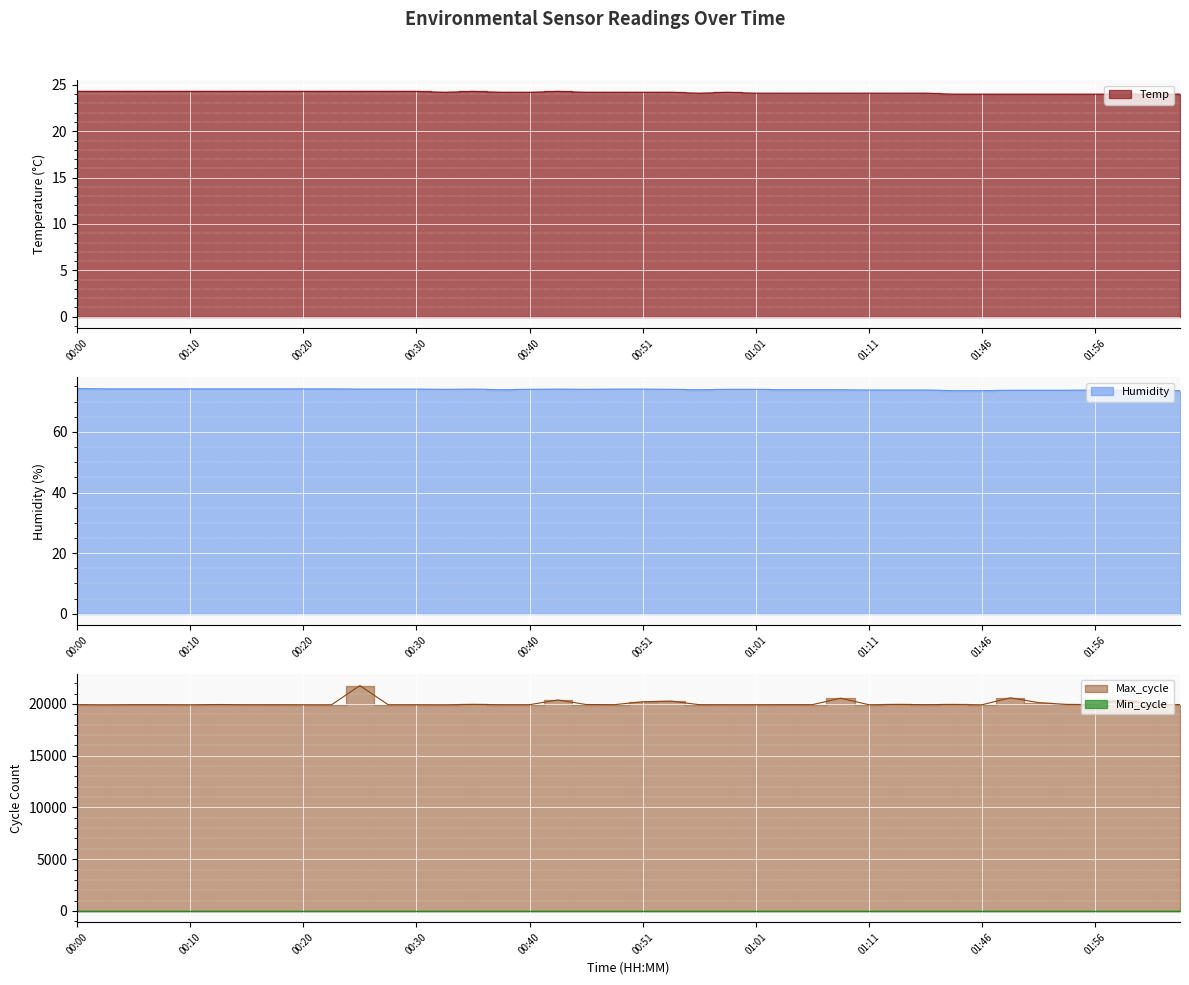

What is the approximate value of Temp at 00:25?

24.3